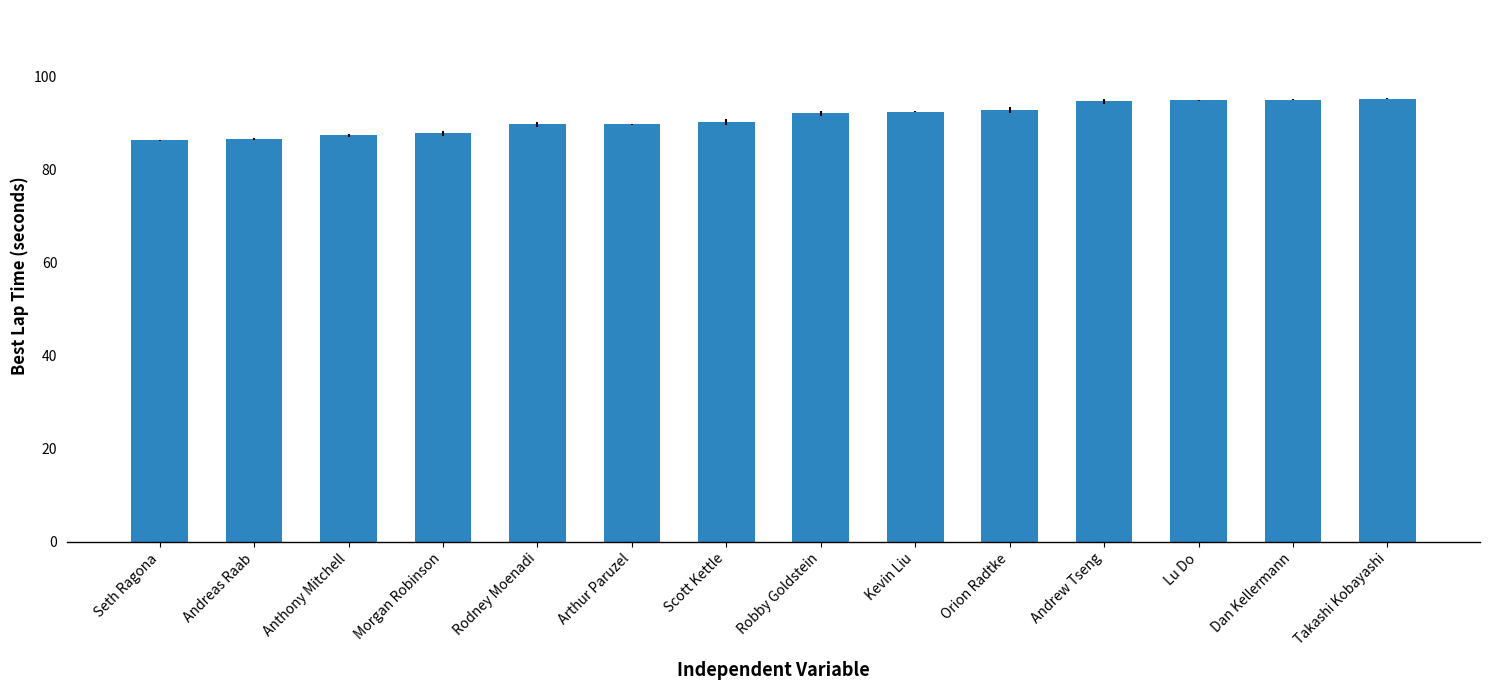

What is the minimum value shown in the chart?

86.4